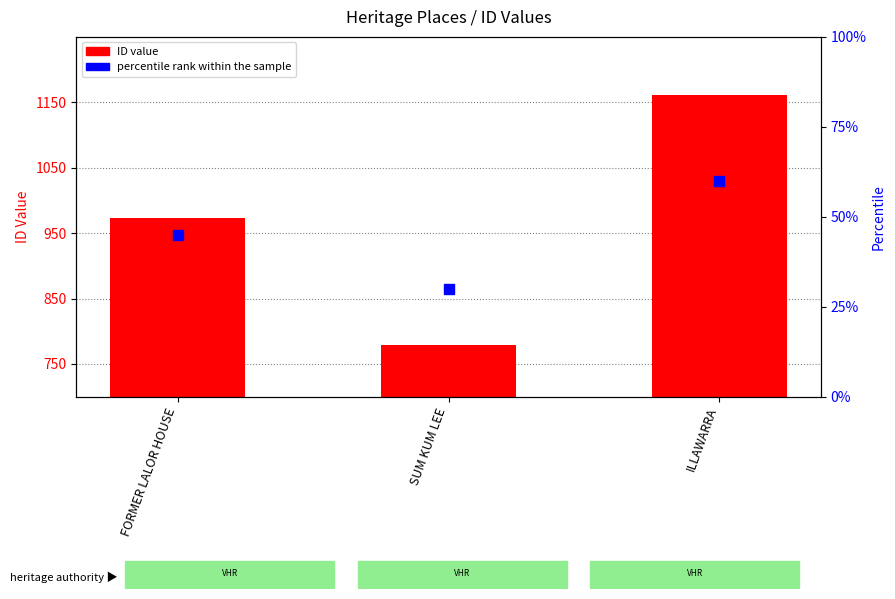

Which series reaches the maximum Y coordinate?

ID value